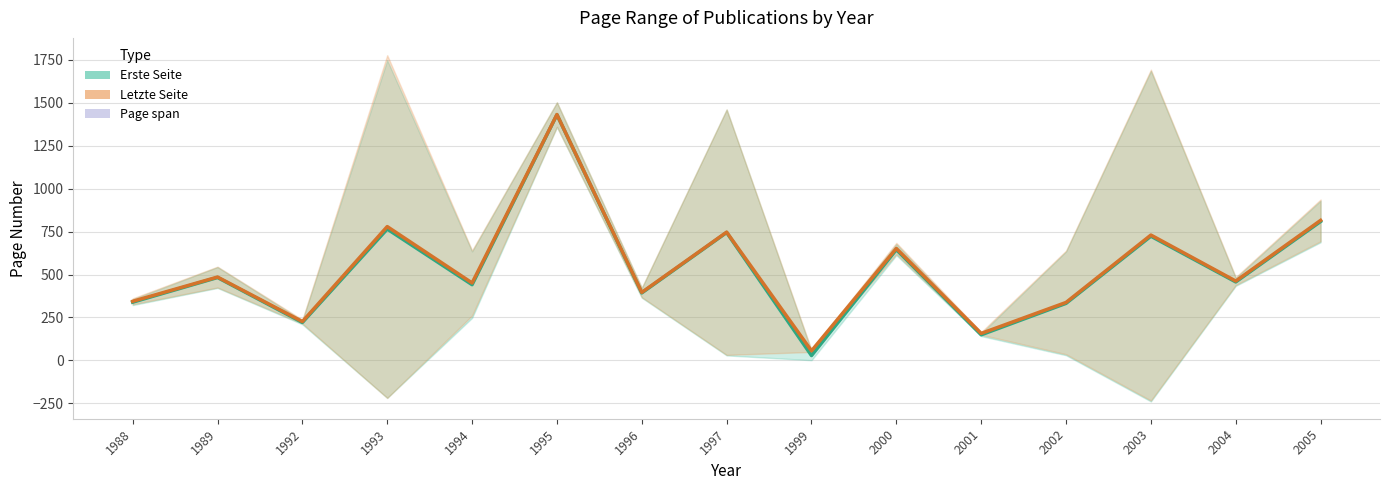

Reading right to left, transcribe all the data shown in this chart.

Erste Seite: 809.0	457.0	723.3	332.2	149.0	645.0	28.0	745.0	393.0	1431.0	441.0	765.0	221.0	482.7	339.0
Letzte Seite: 815.5	462.0	730.0	337.5	157.0	652.0	55.5	747.0	396.0	1432.0	451.0	779.3	226.0	485.3	344.0